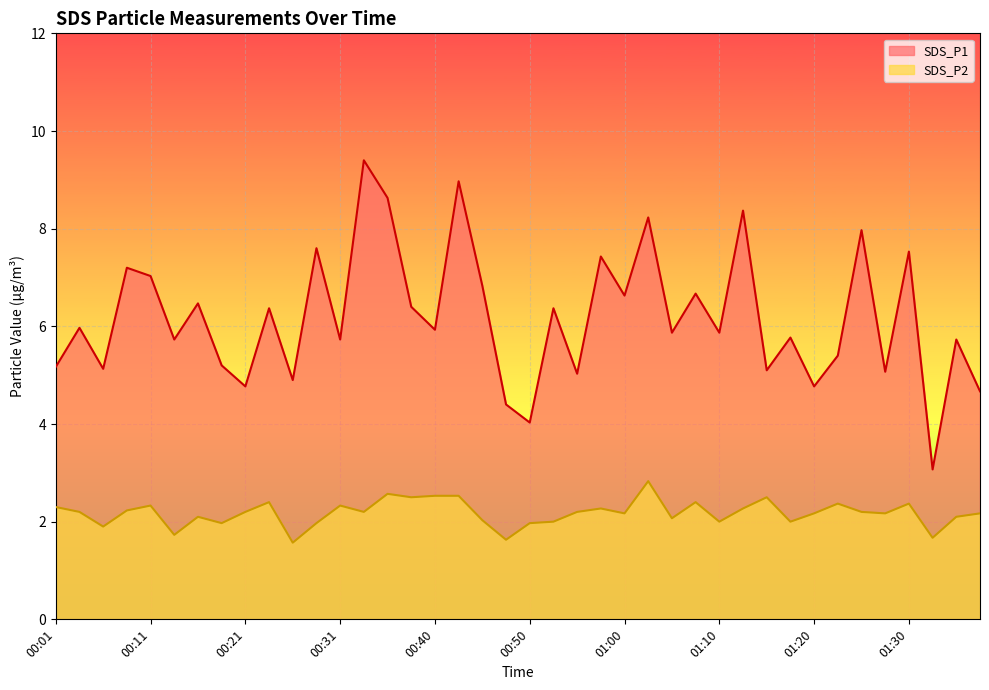

True or false: SDS_P1 and SDS_P2 cross at least once.

False